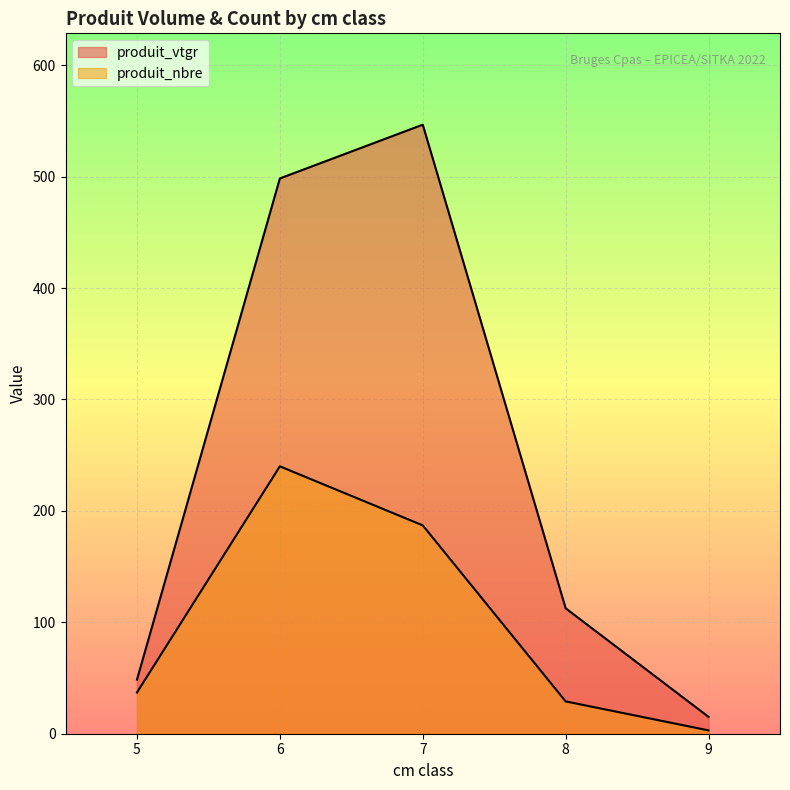

True or false: produit_vtgr has more than 2 interior local peaks.

False